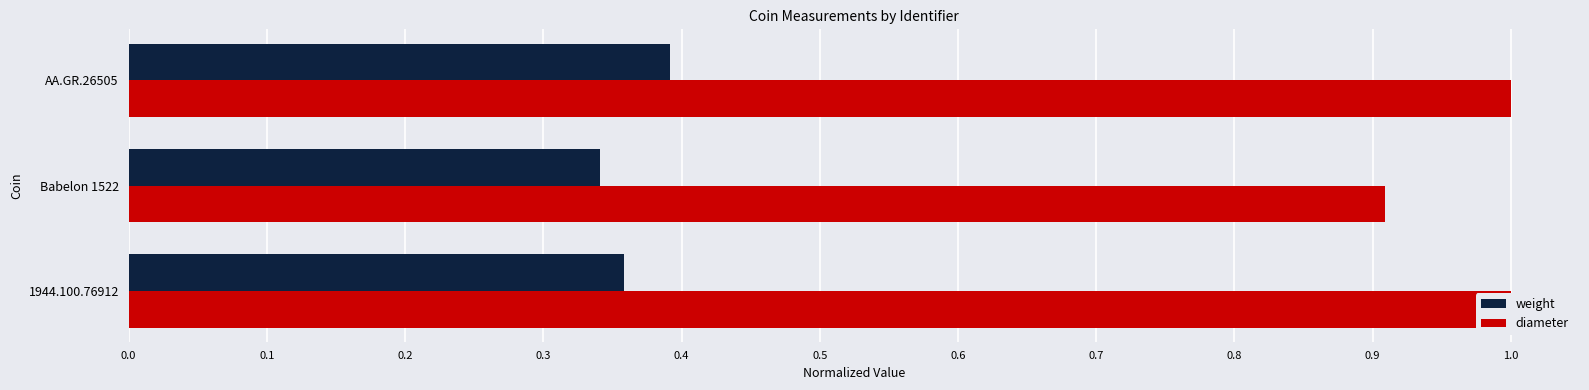

Are the bars horizontal?

Yes